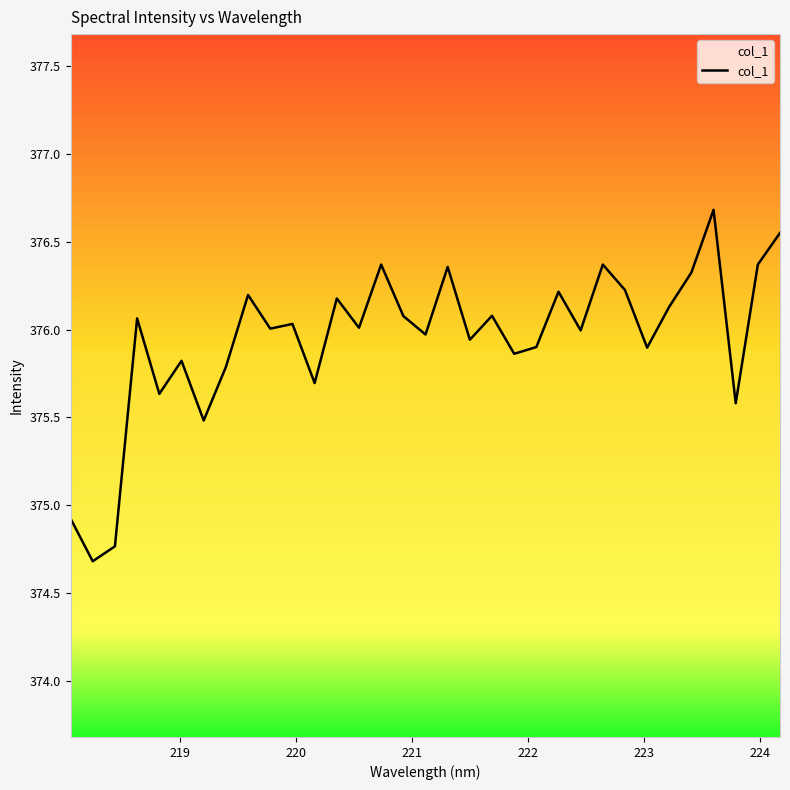

Does the chart display data point markers on the line(s)?

No